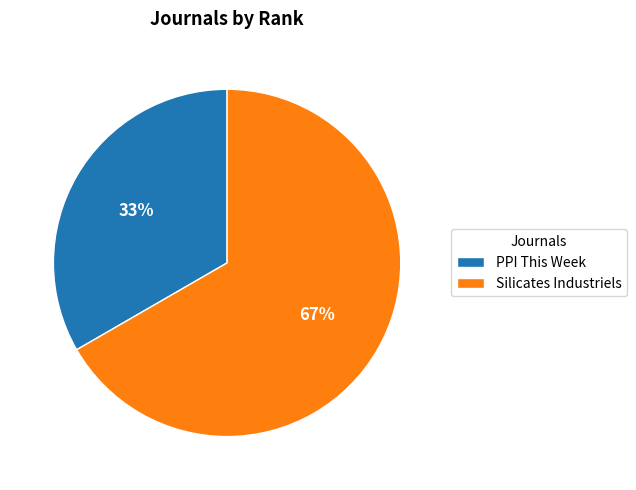

How many segments does this pie chart have?

2